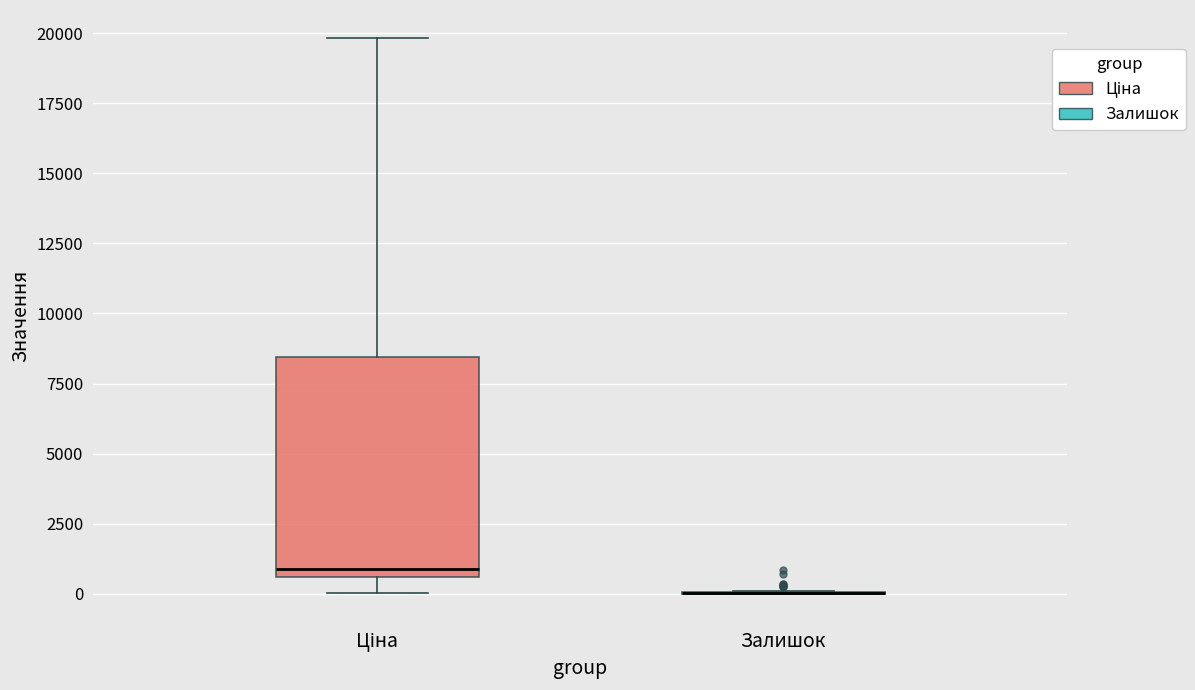

Reading left to right, transcribe this box plot: for each box, give where its median line is, the range the box spans, and where its two whiskers end, as read against the y-axis. The values are not printed on the chart, so give them approximately, as read against the axis.

Ціна: median 1000, box 500 to 8500, whiskers 0 to 20000
Залишок: box collapsed to a line at 0, whiskers 0 to 0